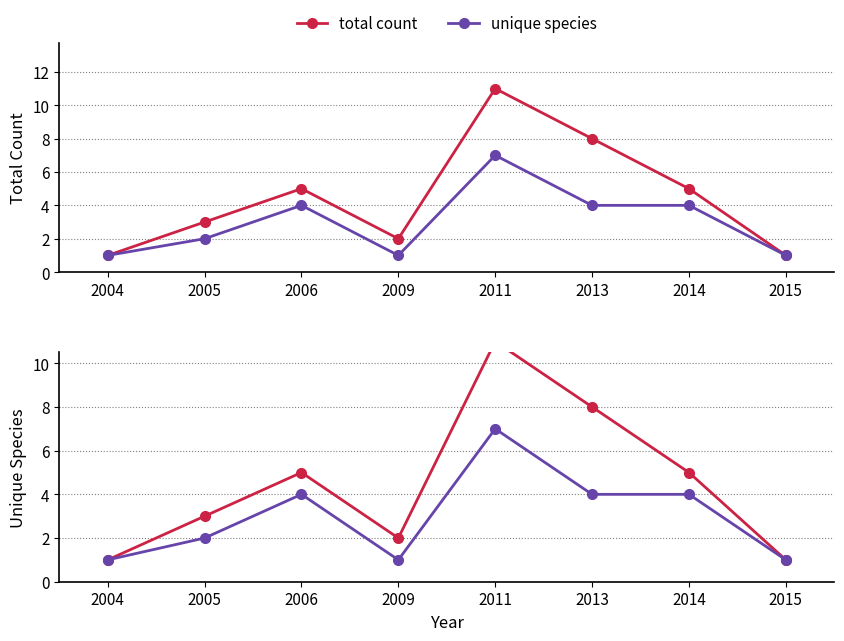

Rank the categories by unique species value from lowest to highest.

2004, 2009, 2015, 2005, 2006, 2013, 2014, 2011